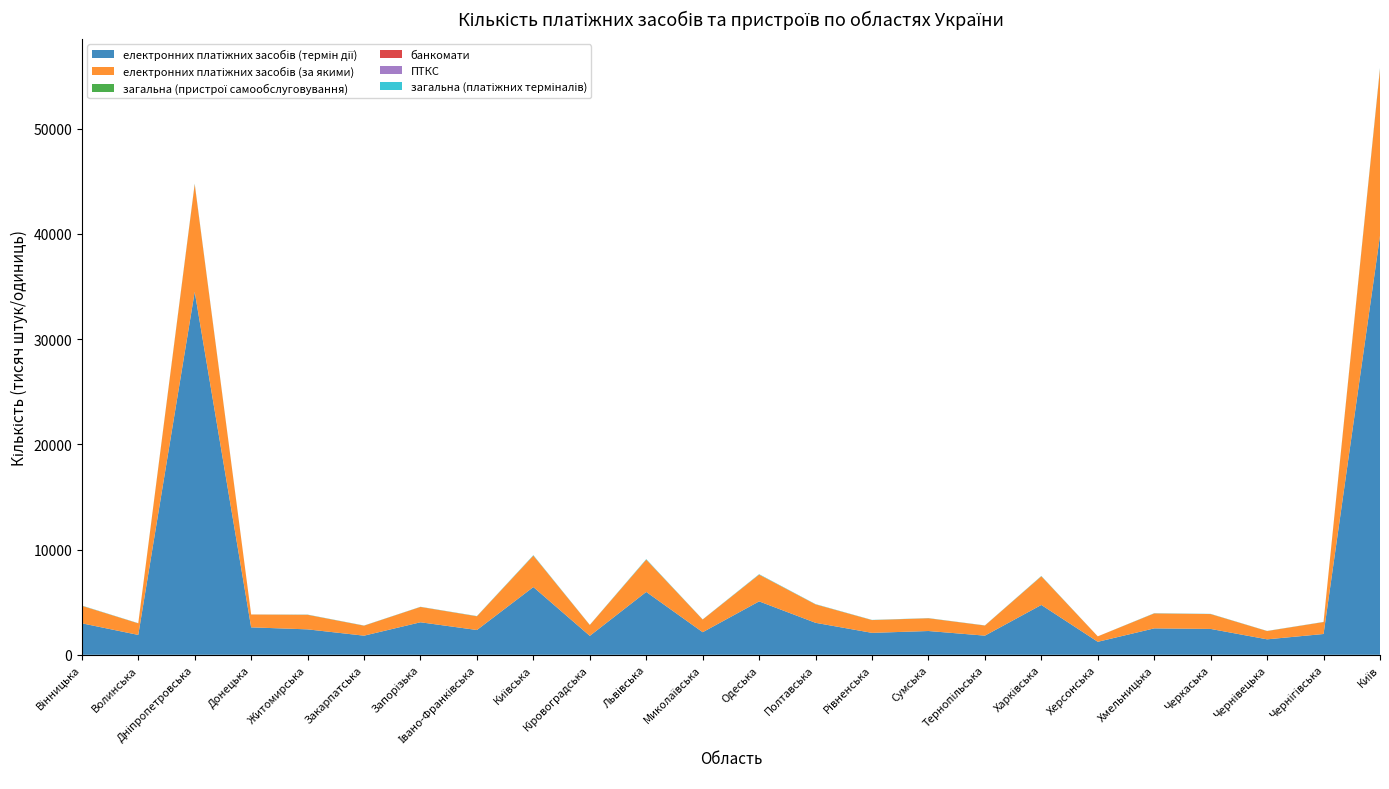

Reading left to right, transcribe all the data shown in this chart.

електронних платіжних засобів (термін дії): Вінницька=2994354	Волинська=1889058	Дніпропетровська=34497722	Донецька=2609048	Житомирська=2417653	Закарпатська=1817814	Запорізька=3091937	Івано-Франківська=2355950	Київська=6438619	Кіровоградська=1799205	Львівська=5975621	Миколаївська=2146784	Одеська=5076889	Полтавська=3039755	Рівненська=2085220	Сумська=2260756	Тернопільська=1820159	Харківська=4738134	Херсонська=1235423	Хмельницька=2511541	Черкаська=2458860	Чернівецька=1469628	Чернігівська=1977562	Київ=39827969
електронних платіжних засобів (за якими): Вінницька=1664653	Волинська=1101144	Дніпропетровська=10227292	Донецька=1220878	Житомирська=1385131	Закарпатська=950418	Запорізька=1458403	Івано-Франківська=1304858	Київська=2989734	Кіровоградська=1033368	Львівська=3069875	Миколаївська=1204868	Одеська=2543800	Полтавська=1752639	Рівненська=1214074	Сумська=1211334	Тернопільська=961312	Харківська=2723352	Херсонська=517355	Хмельницька=1421970	Черкаська=1411382	Чернівецька=789285	Чернігівська=1133953	Київ=15839020
загальна (пристрої самообслуговування): Вінницька=1275	Волинська=796	Дніпропетровська=3203	Донецька=226	Житомирська=997	Закарпатська=828	Запорізька=800	Івано-Франківська=916	Київська=807	Кіровоградська=729	Львівська=1961	Миколаївська=936	Одеська=2120	Полтавська=1312	Рівненська=843	Сумська=904	Тернопільська=707	Харківська=1939	Херсонська=223	Хмельницька=1001	Черкаська=1050	Чернівецька=671	Чернігівська=824	Київ=5370
банкомати: Вінницька=625	Волинська=391	Дніпропетровська=1600	Донецька=129	Житомирська=479	Закарпатська=425	Запорізька=423	Івано-Франківська=436	Київська=481	Кіровоградська=373	Львівська=1100	Миколаївська=453	Одеська=1106	Полтавська=763	Рівненська=393	Сумська=439	Тернопільська=331	Харківська=1169	Херсонська=113	Хмельницька=519	Черкаська=538	Чернівецька=296	Чернігівська=398	Київ=2599
ПТКС: Вінницька=650	Волинська=405	Дніпропетровська=1603	Донецька=97	Житомирська=518	Закарпатська=403	Запорізька=377	Івано-Франківська=480	Київська=326	Кіровоградська=356	Львівська=861	Миколаївська=483	Одеська=1014	Полтавська=549	Рівненська=450	Сумська=465	Тернопільська=376	Харківська=770	Херсонська=110	Хмельницька=482	Черкаська=512	Чернівецька=375	Чернігівська=426	Київ=2771
загальна (платіжних терміналів): Вінницька=21999	Волинська=14904	Дніпропетровська=53687	Донецька=5000	Житомирська=18191	Закарпатська=14723	Запорізька=12943	Івано-Франківська=20764	Київська=40208	Кіровоградська=13347	Львівська=43413	Миколаївська=13726	Одеська=36726	Полтавська=22299	Рівненська=16041	Сумська=13280	Тернопільська=12568	Харківська=29474	Херсонська=2003	Хмельницька=18757	Черкаська=17865	Чернівецька=10622	Чернігівська=12790	Київ=84128